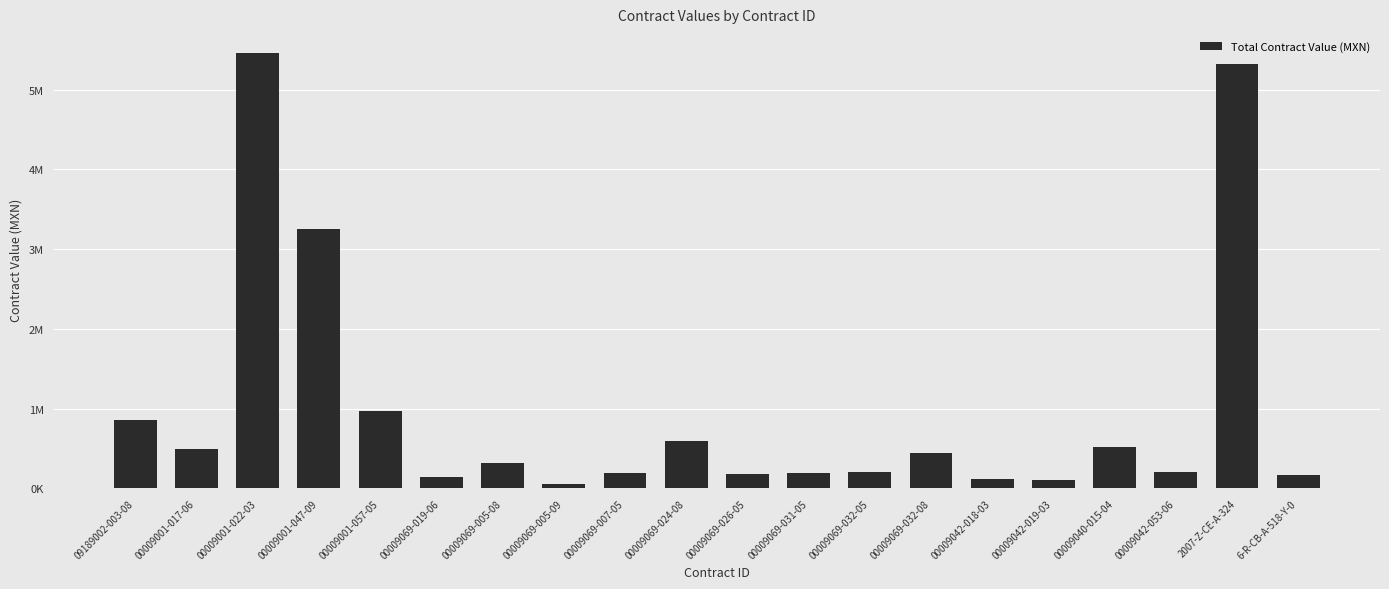

Reading left to right, transcribe all the data shown in this chart.

09189002-003-08=852466.9	00009001-017-06=501215.3	00009001-022-03=5459472.9	00009001-047-09=3250005.5	00009001-057-05=965701.3	00009069-019-06=143213.9	00009069-005-08=313511.0	00009069-005-09=60604.3	00009069-007-05=198604.7	00009069-024-08=600341.3	00009069-026-05=179927.9	00009069-031-05=199525.0	00009069-032-05=202224.7	00009069-032-08=442564.4	00009042-018-03=121750.6	00009042-019-03=108696.8	00009040-015-04=519738.9	00009042-053-06=208695.6	2007-Z-CE-A-324=5323173.8	6-R-CB-A-518-Y-0=164696.0